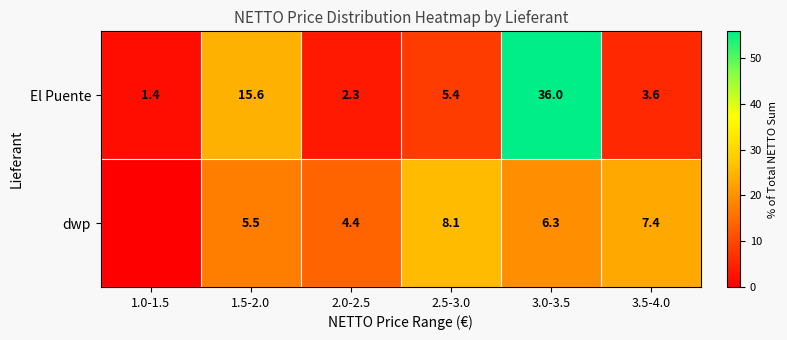

At which category is the sum across all series the highest?

3.0-3.5